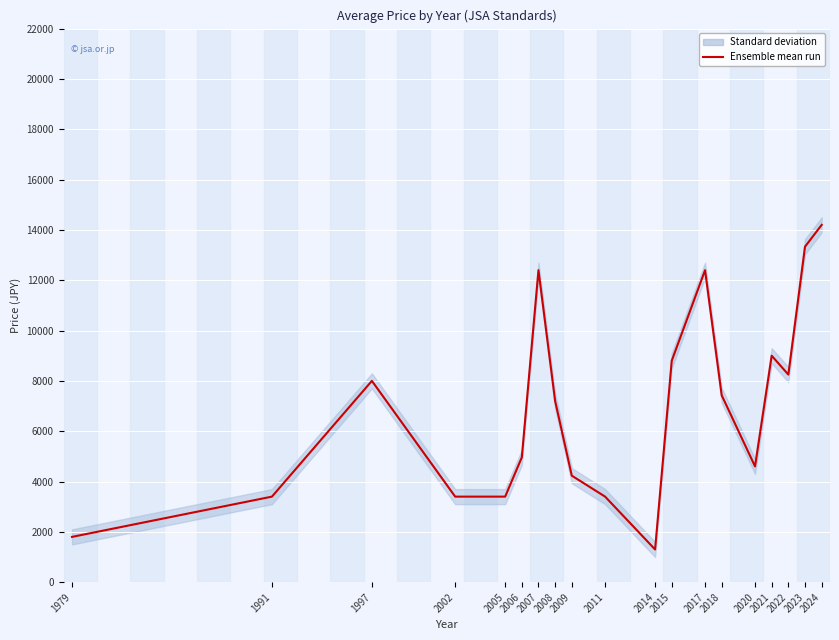

What is the maximum value for Ensemble mean run?

14200